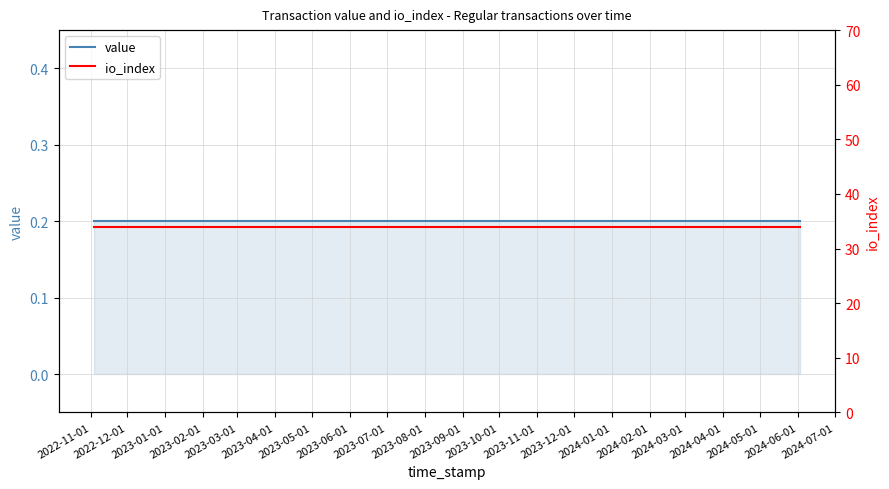

What is the label of the 1st point from the left?

2022-11-01